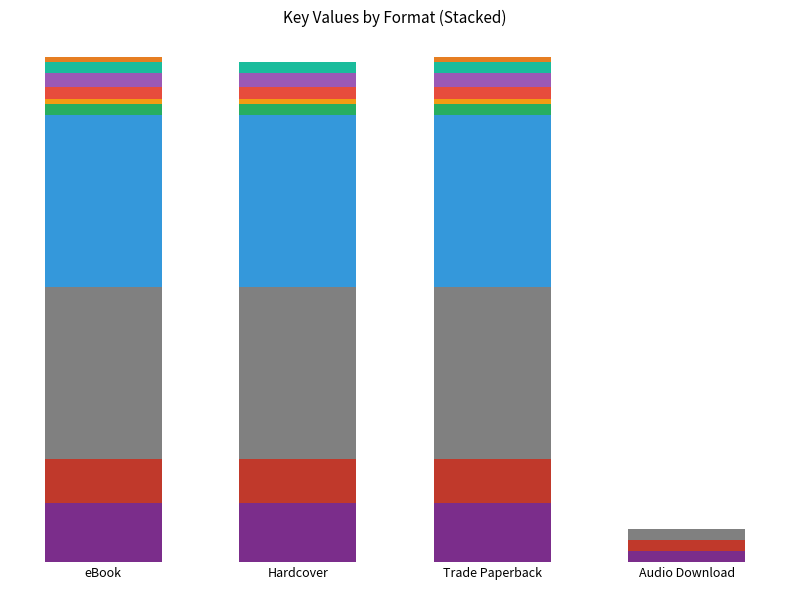

Which series has the largest total across all categories?

eBook